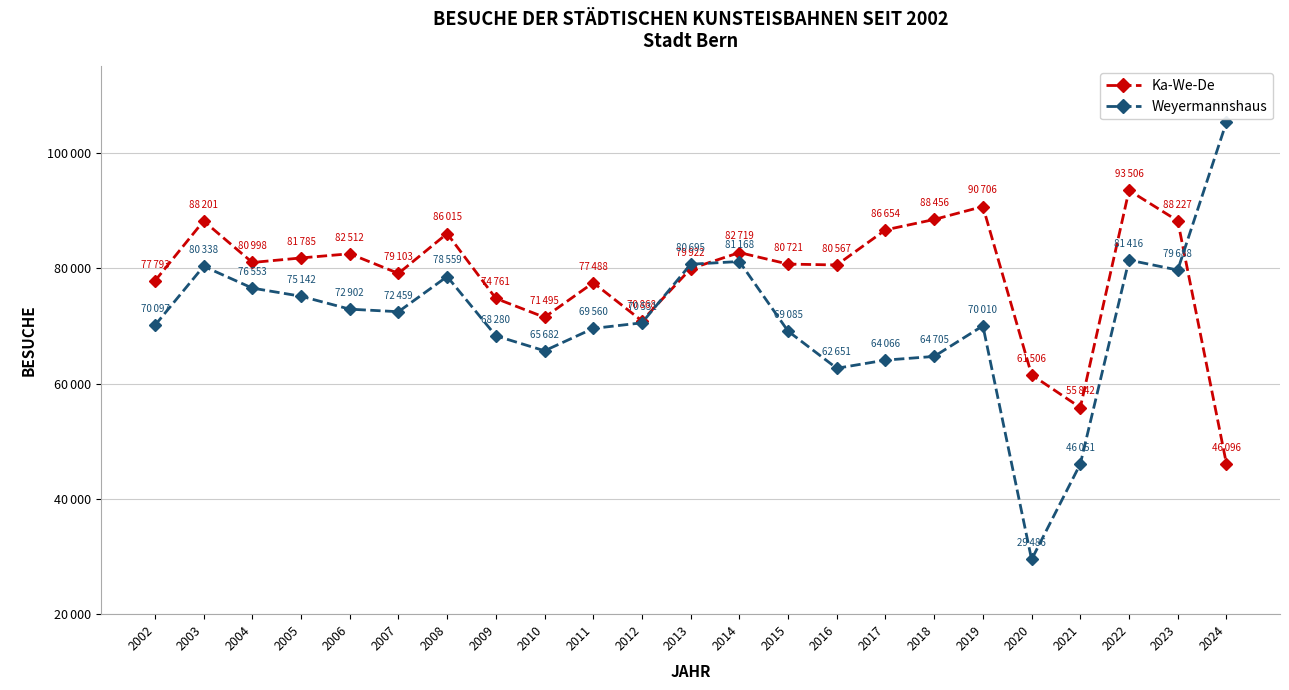

What are all the series names shown in the legend?

Ka-We-De, Weyermannshaus